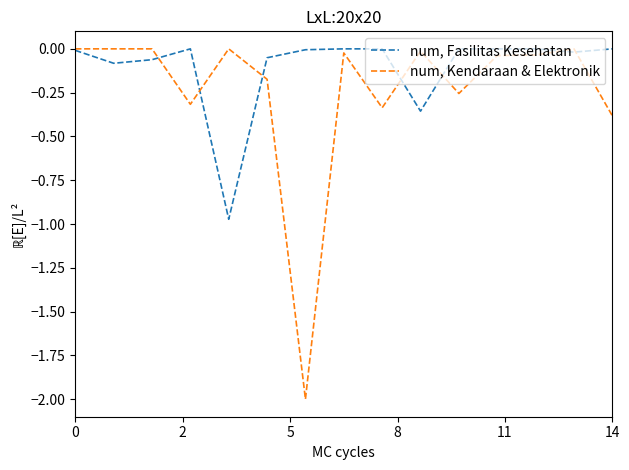

Rank the series by their average value, from highest to lowest.

num, Fasilitas Kesehatan, num, Kendaraan & Elektronik